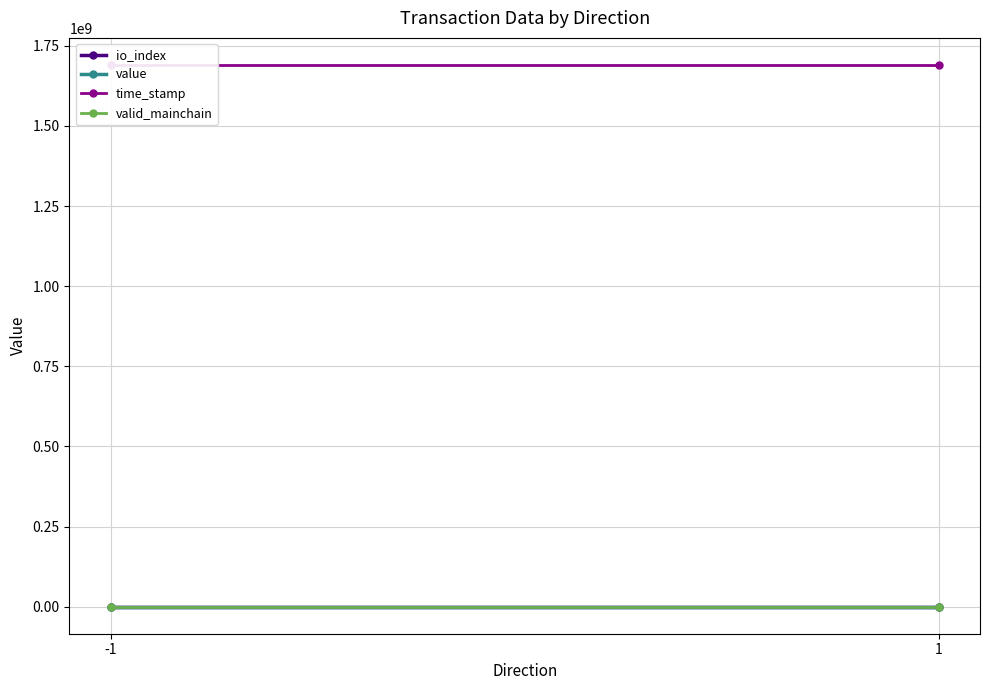

At which label is value closest to 7?

-1